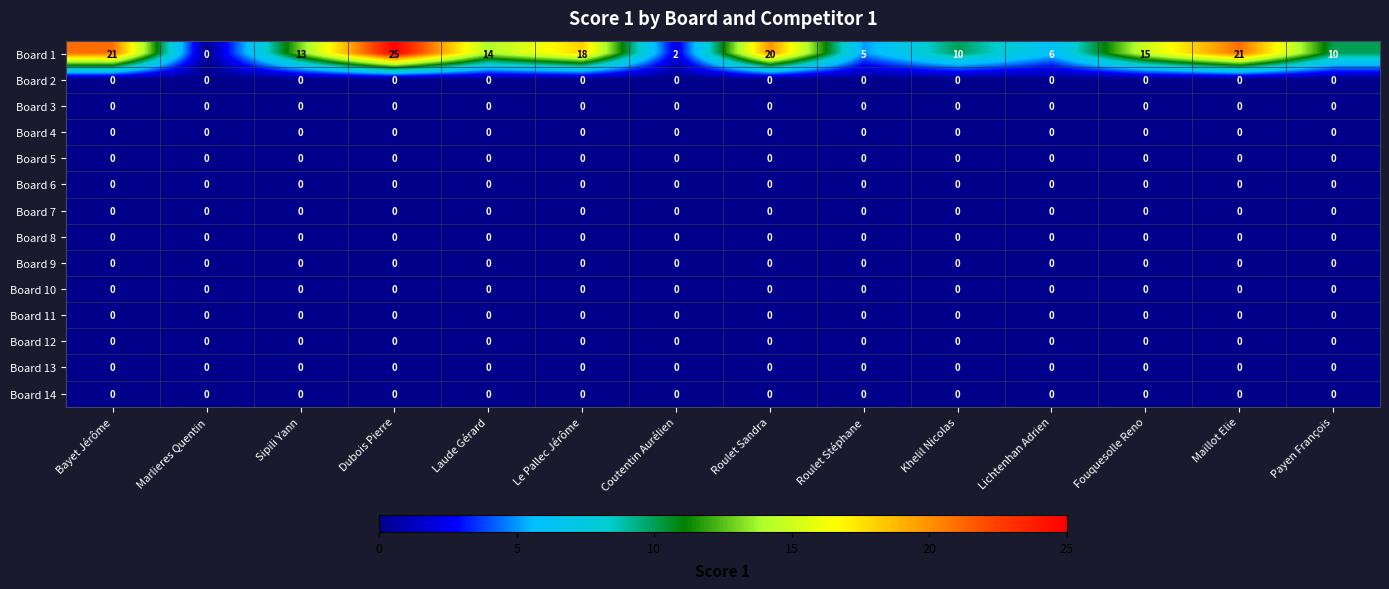

What is the greatest value displayed?

25